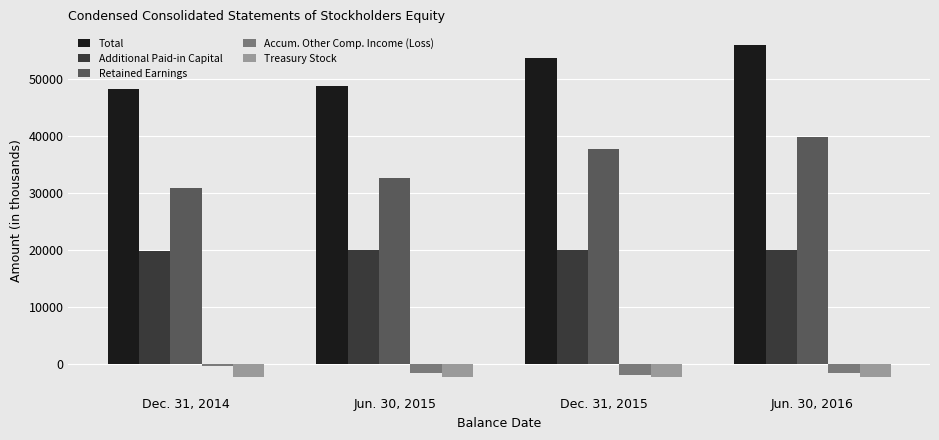

List the labels in order of Total value, smallest first.

Dec. 31, 2014, Jun. 30, 2015, Dec. 31, 2015, Jun. 30, 2016